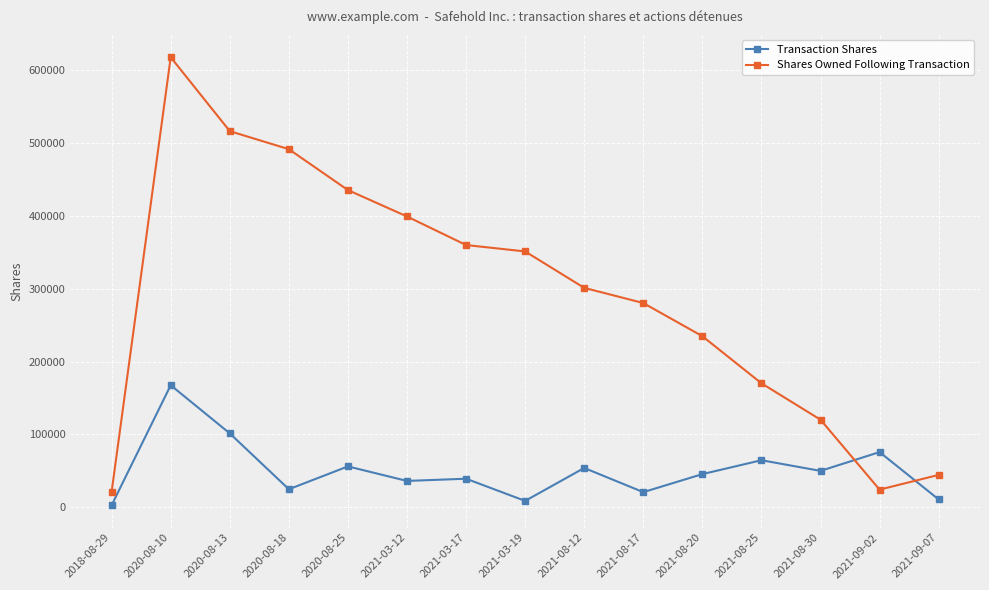

Which series has the widest spread of values?

Shares Owned Following Transaction